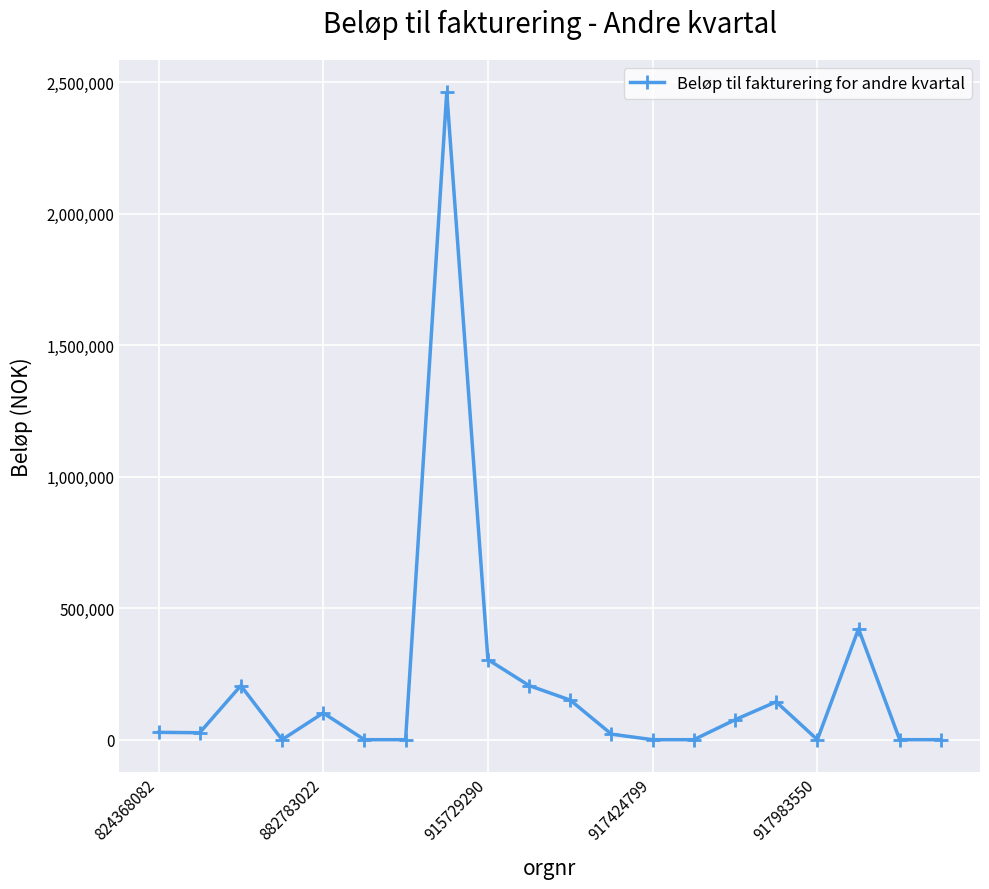

What is the sum of all values?

4144525.4